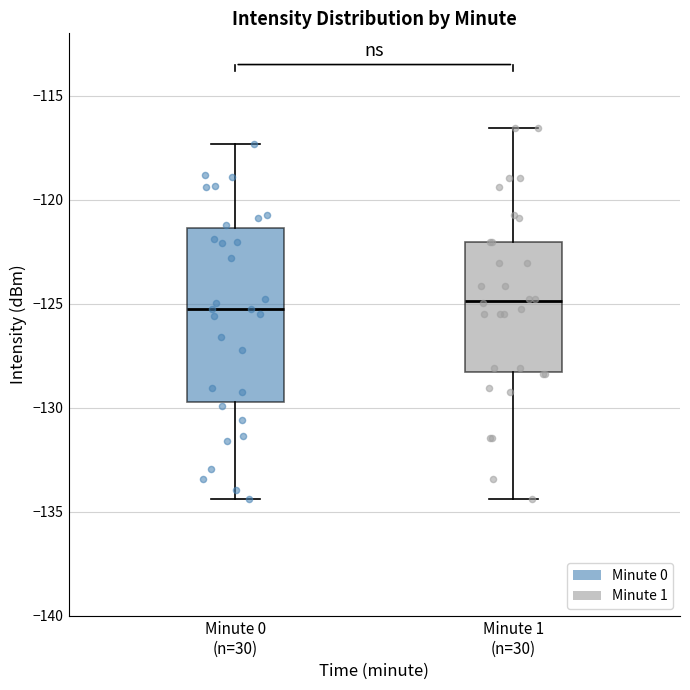

Which box is the tallest, from its lower edge to its upper edge?

Minute 0 (n=30)